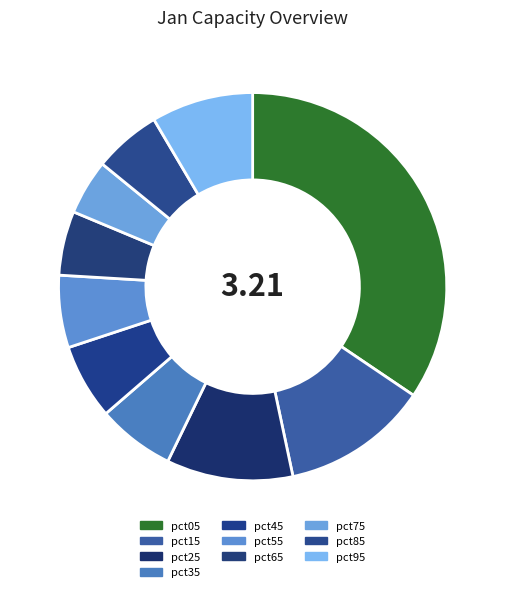

The pct05 slice represents 34% of the pie. True or false?

True